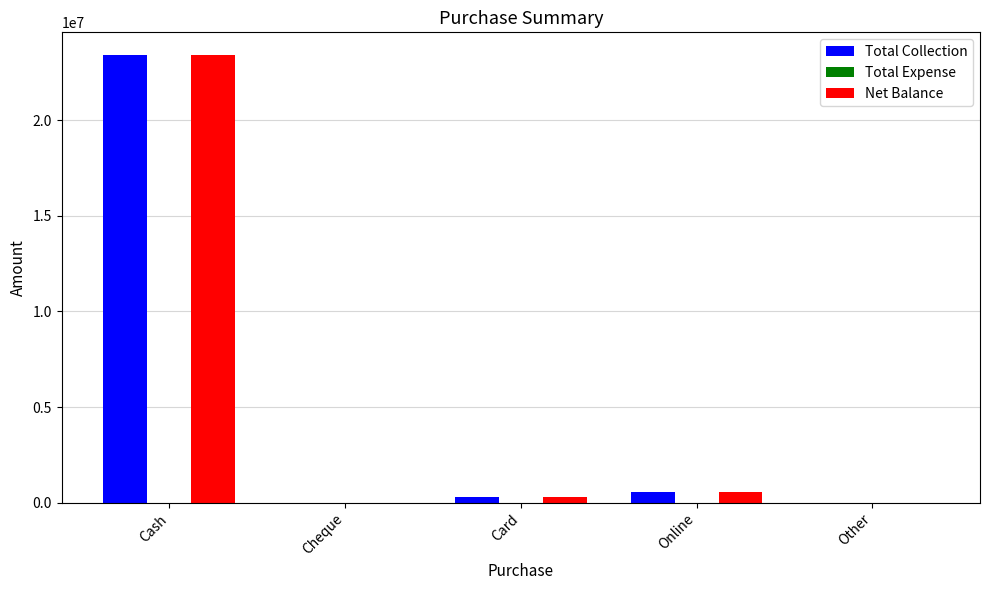

Where is Total Collection nearest to the value 11707304?

Online